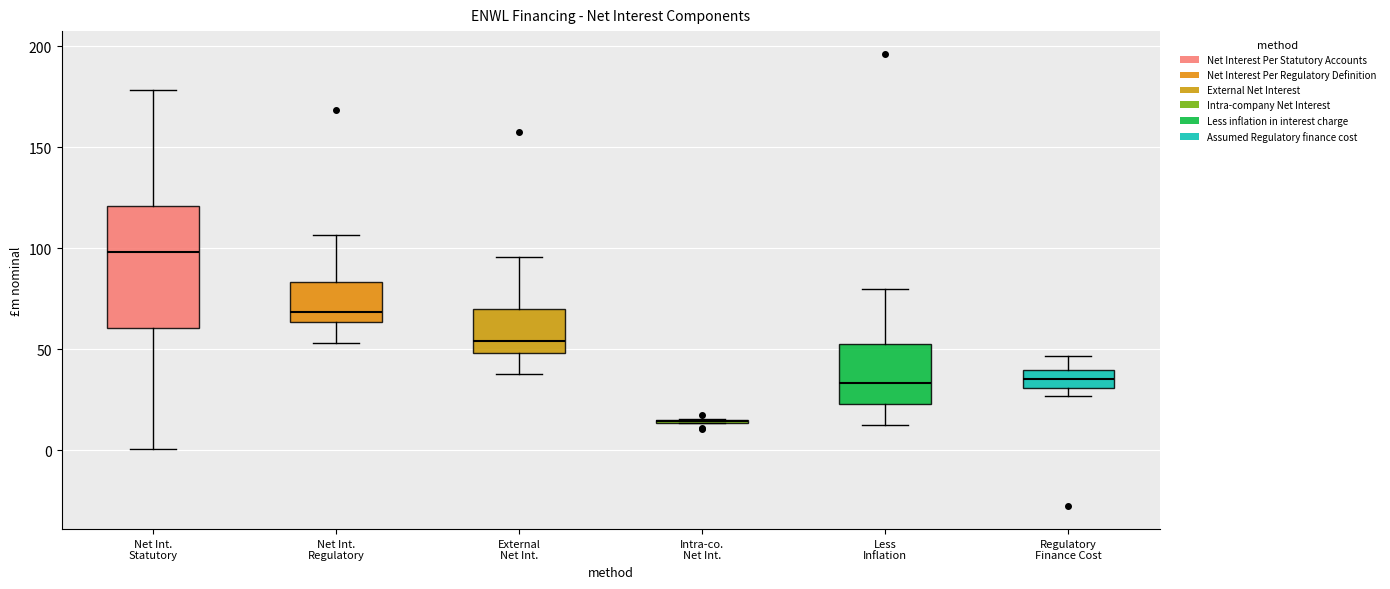

Comparing the boxes themselves (not the whiskers), which one is the tallest?

Net Int. Statutory